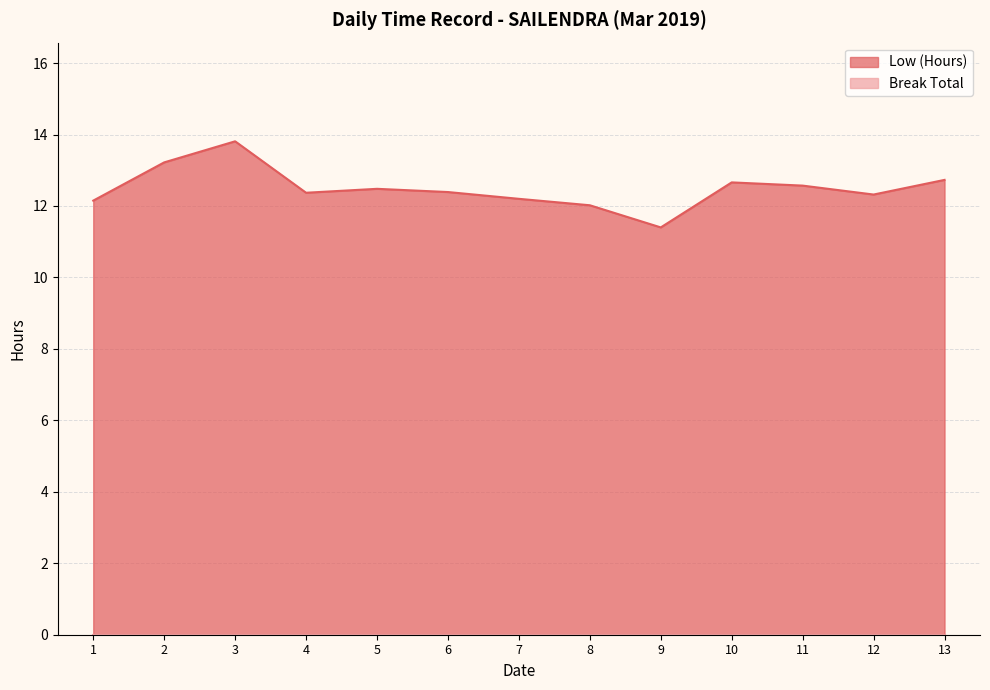

How many lines are shown in the chart?

1